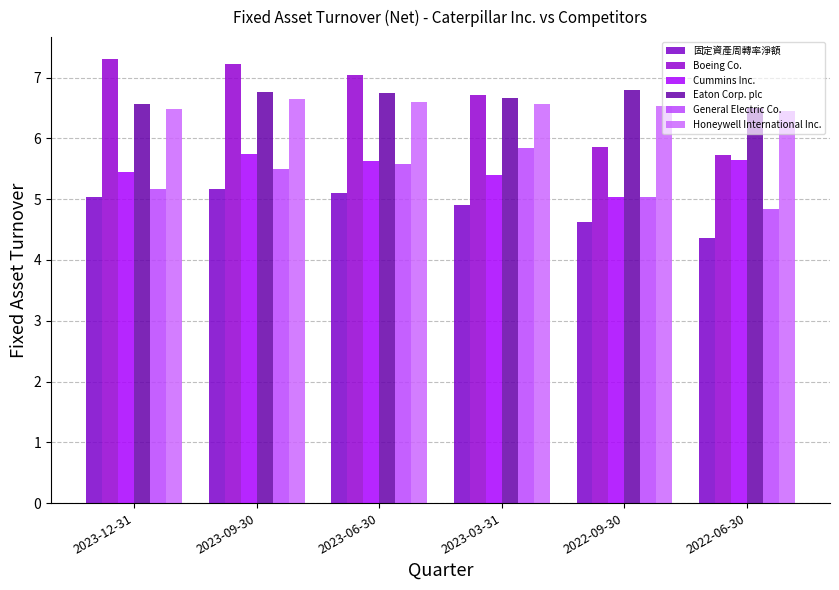

How many Eaton Corp. plc values are between 6 and 7?

6